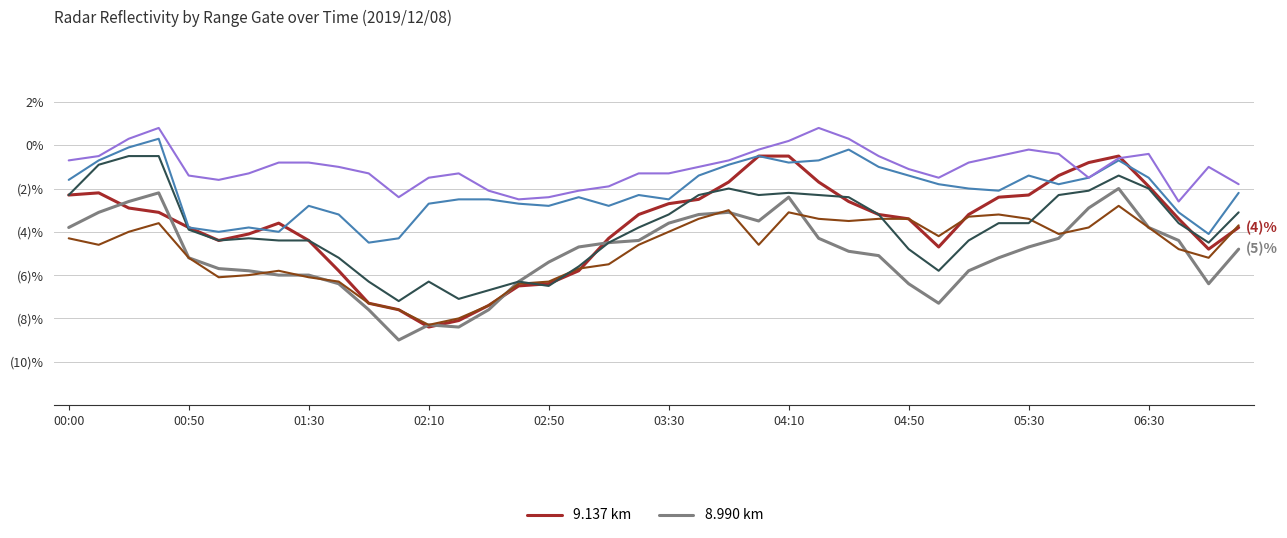

Does the chart have visible grid lines?

Yes